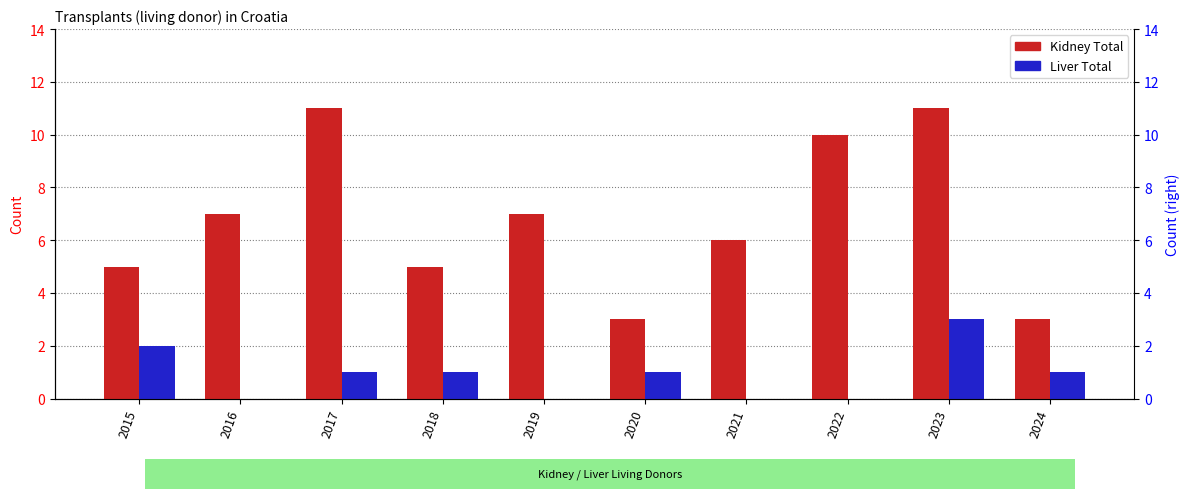

At which label does Kidney Total reach its peak?

2017